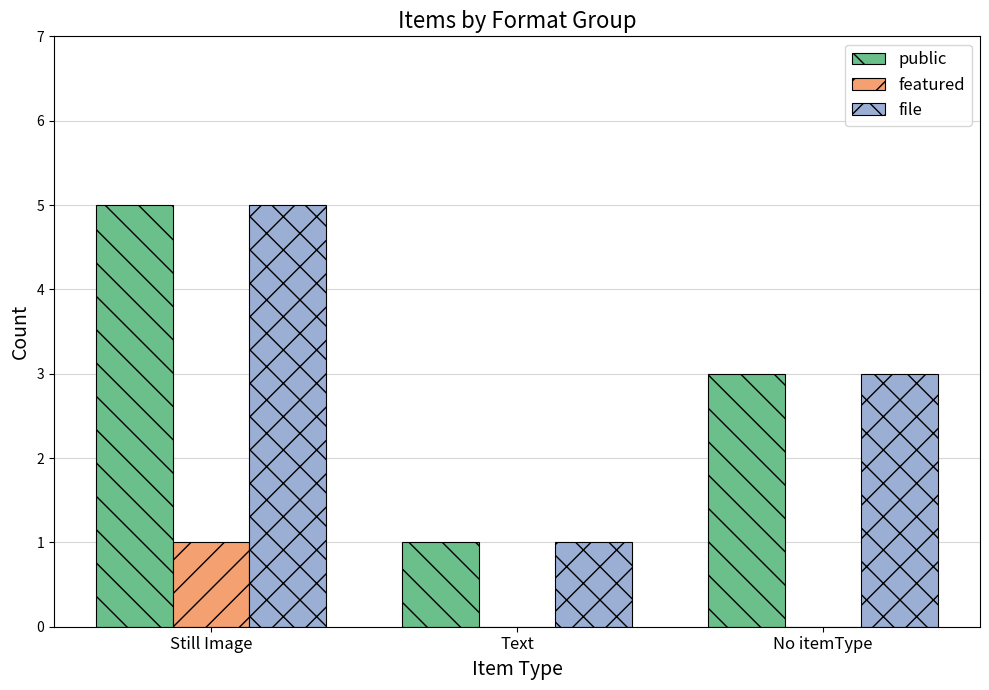

What is the total value across all series at Still Image?

11